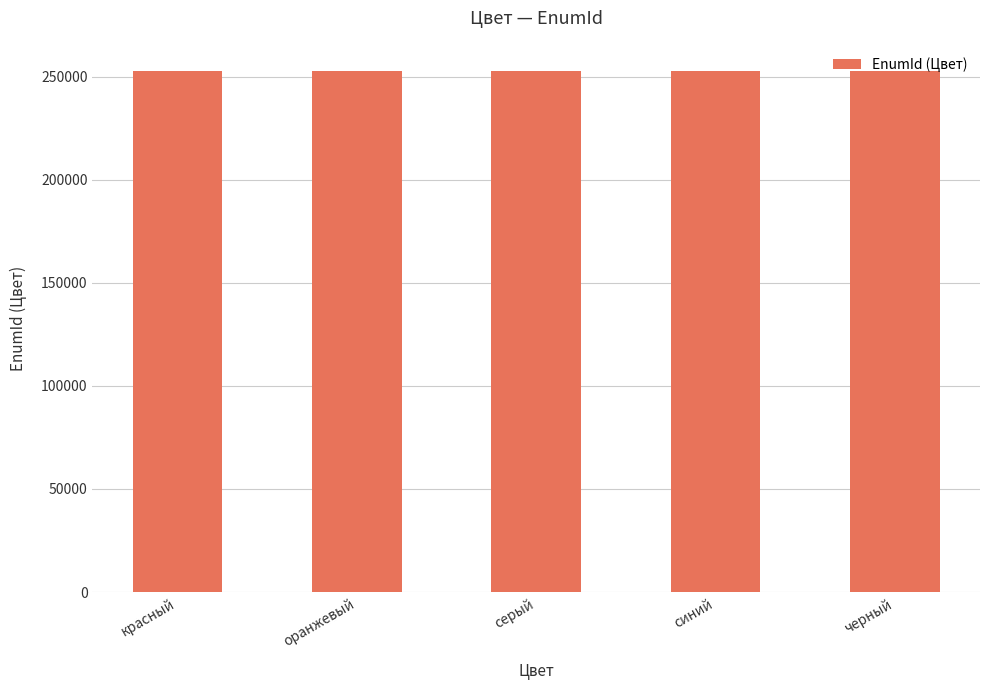

What is the smallest value displayed?

252761